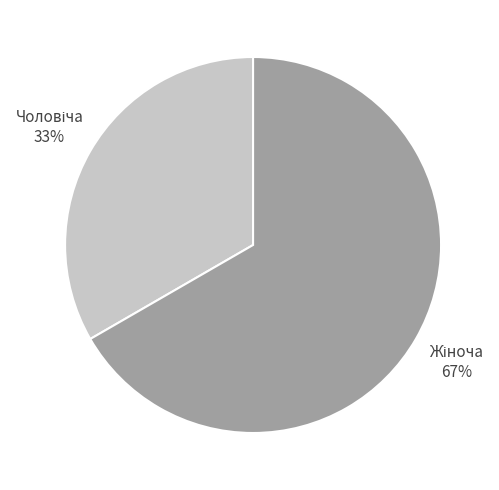

Does any single category account for the majority?

Yes